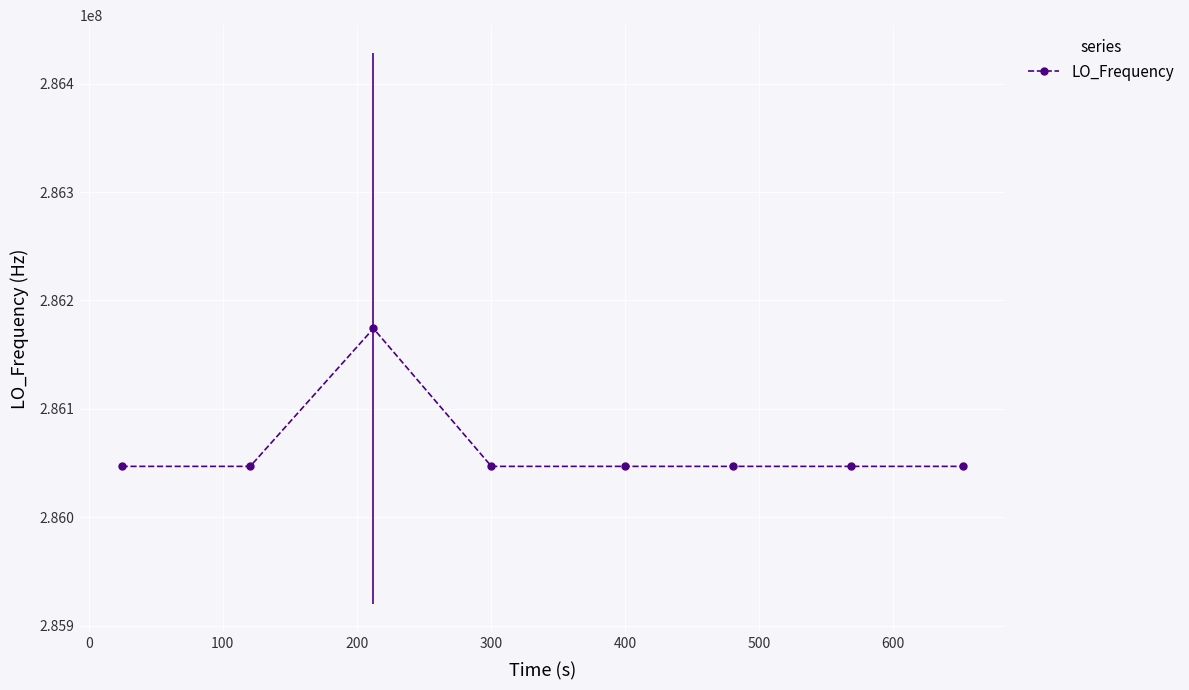

What is the difference between the maximum and minimum values?

127143.0